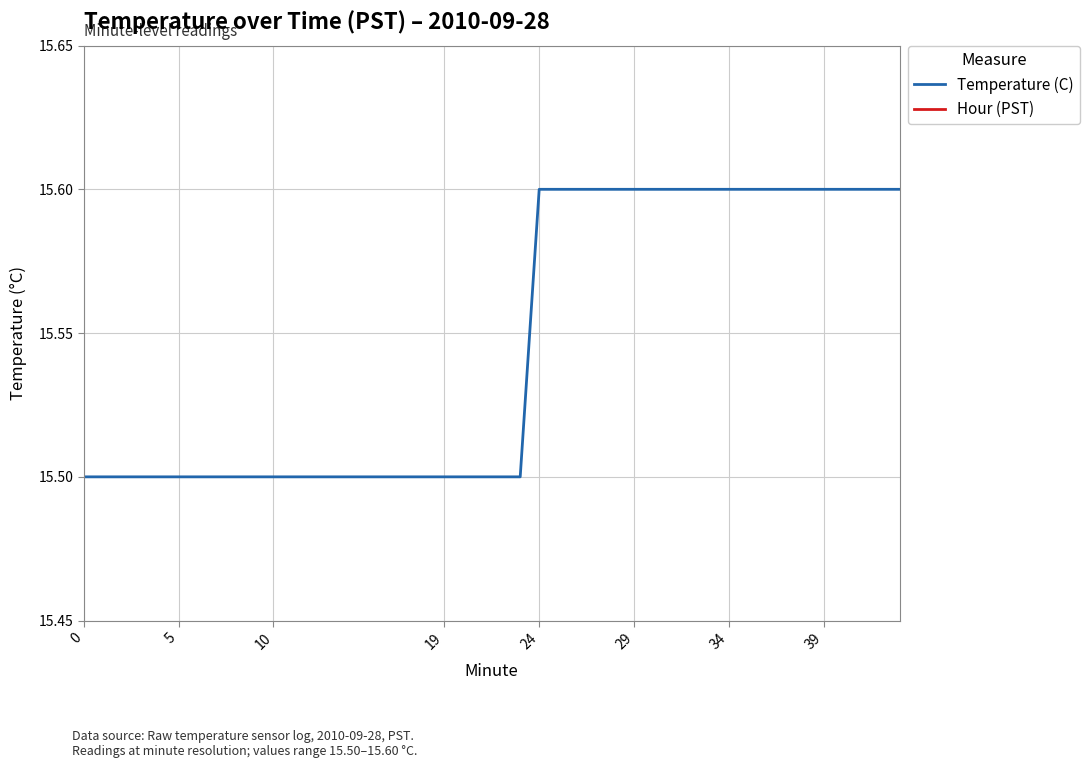

Is this an area chart (filled region under the line)?

No